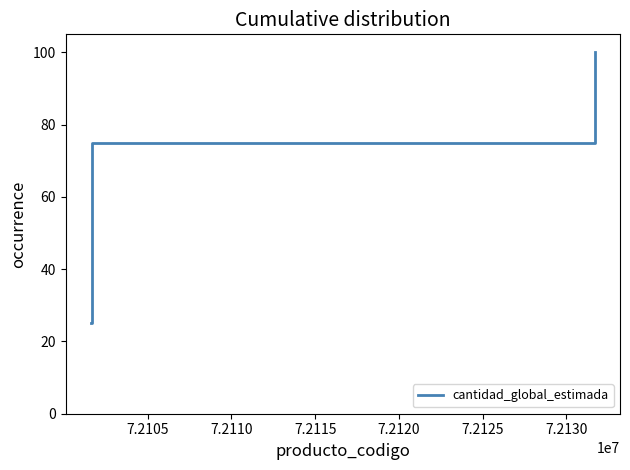

What is the difference between the maximum and minimum values?

75